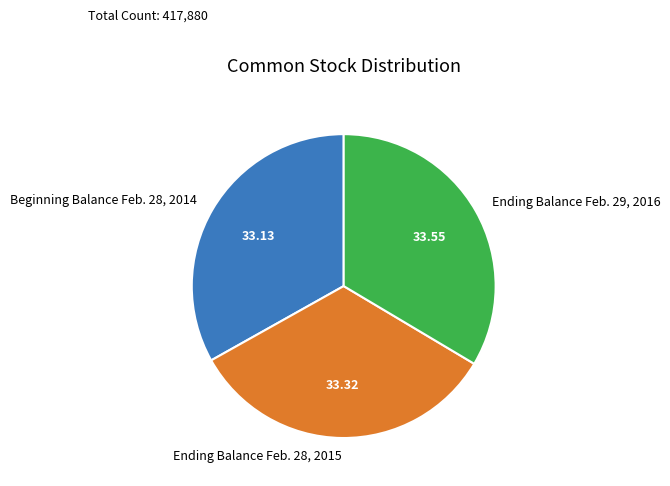

Combined, do Beginning Balance Feb. 28, 2014 and Ending Balance Feb. 29, 2016 account for over 50%?

Yes